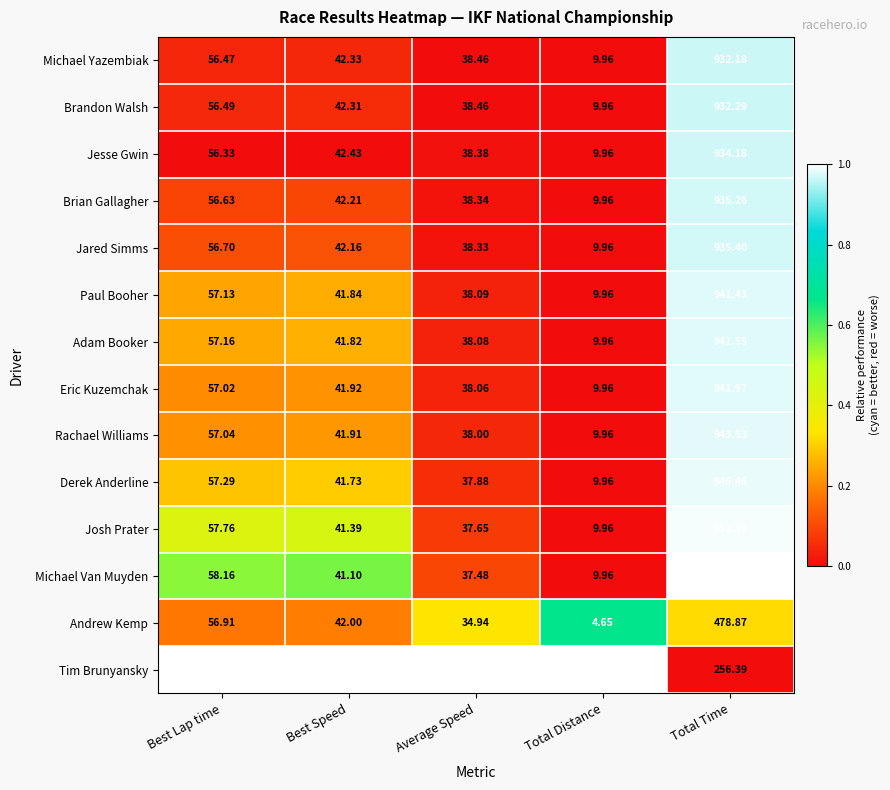

Which category has the highest value across all series?

Total Time